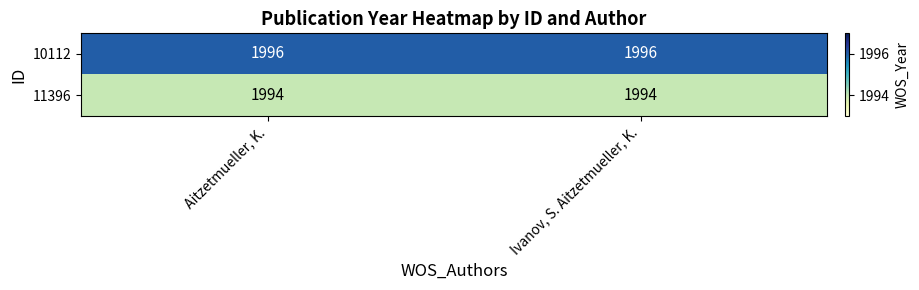

Reading left to right, what are all the values shown in this chart?

10112: 1996	1996
11396: 1994	1994